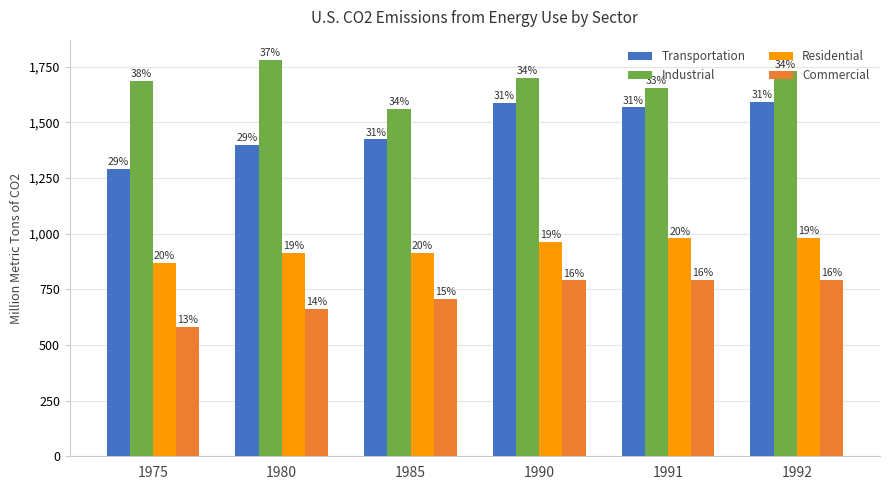

Is it true that Transportation equals 2577.5 at 1990?

False